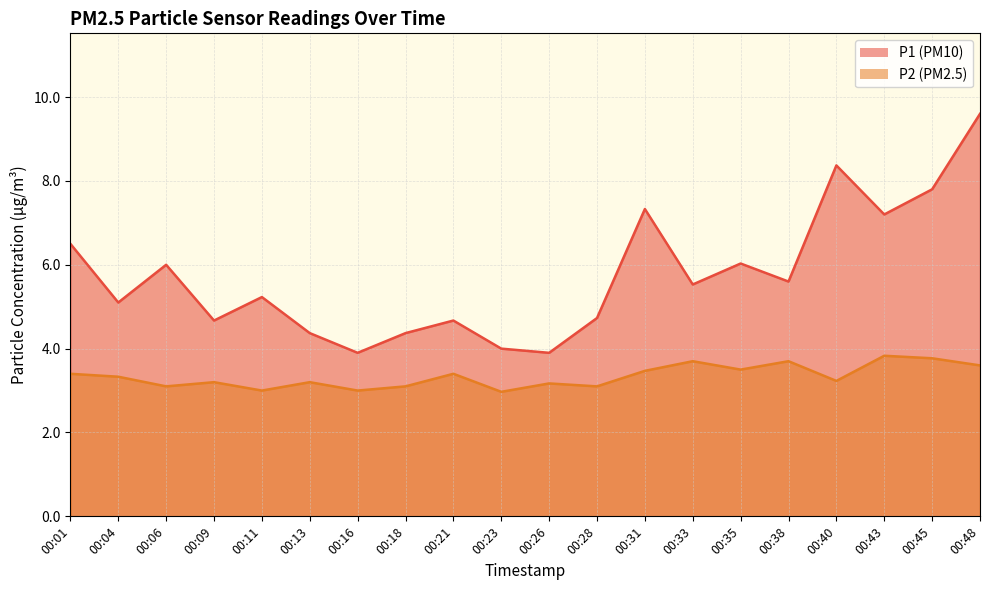

What is the average value of the P1 series?

5.7